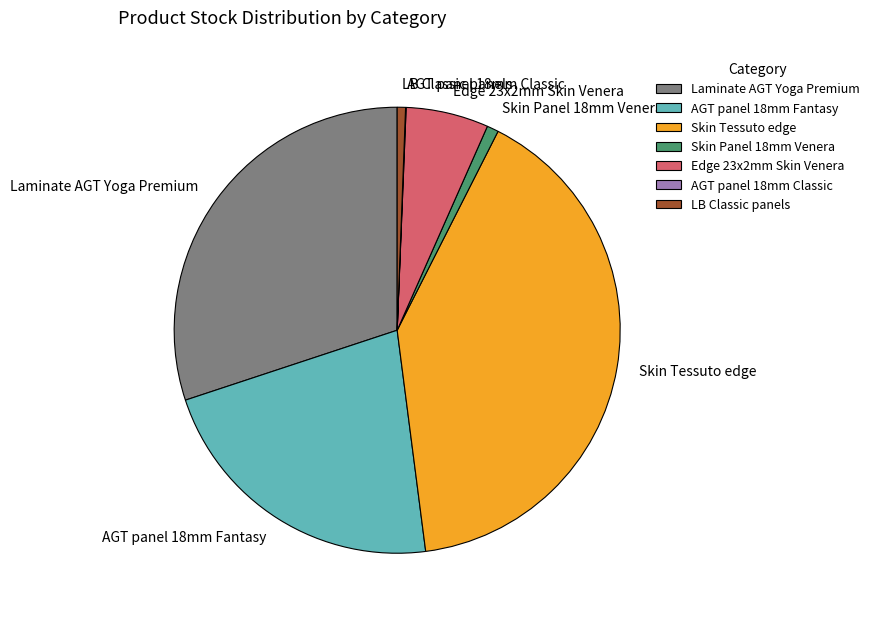

Do Edge 23x2mm Skin Venera and AGT panel 18mm Fantasy together represent more than half of the pie?

No